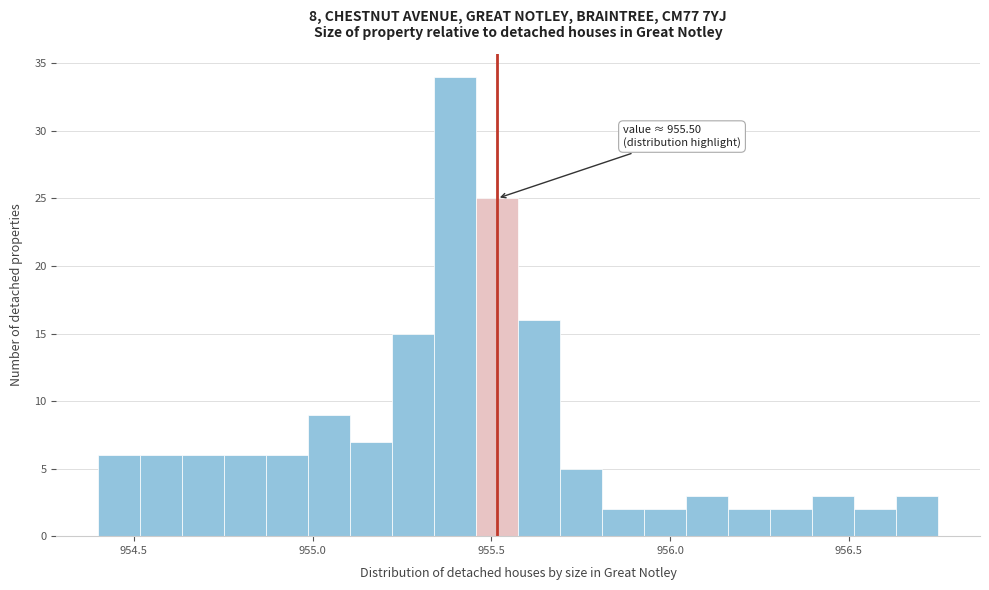

Read against the x-axis, roughly where is the centre of the tallest bar?

955.40